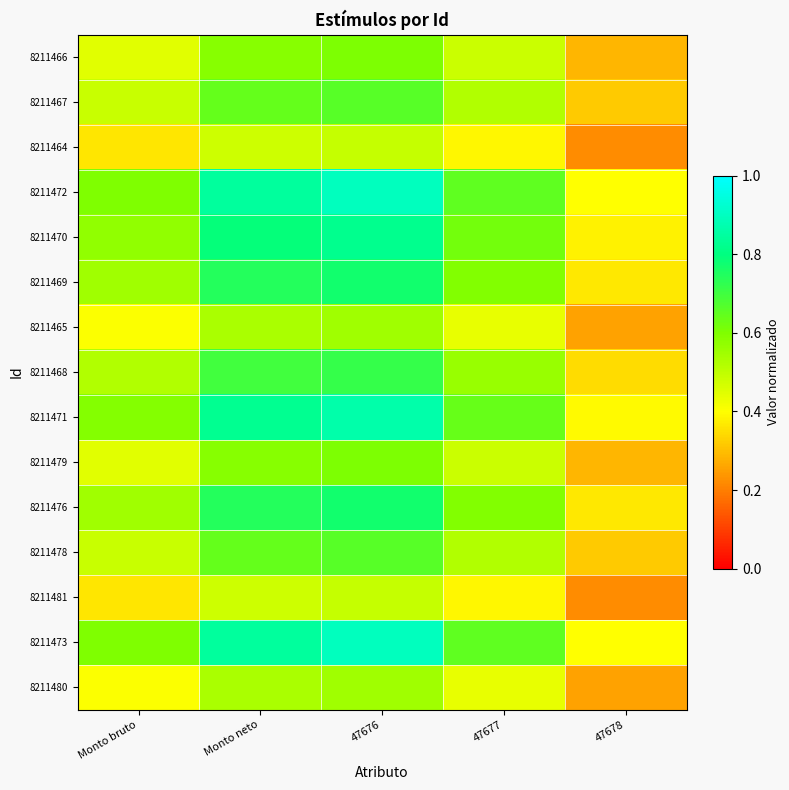

At 47677, list the series in order from largest to smallest.

8211473, 8211472, 8211471, 8211470, 8211476, 8211469, 8211468, 8211478, 8211467, 8211479, 8211466, 8211480, 8211465, 8211481, 8211464